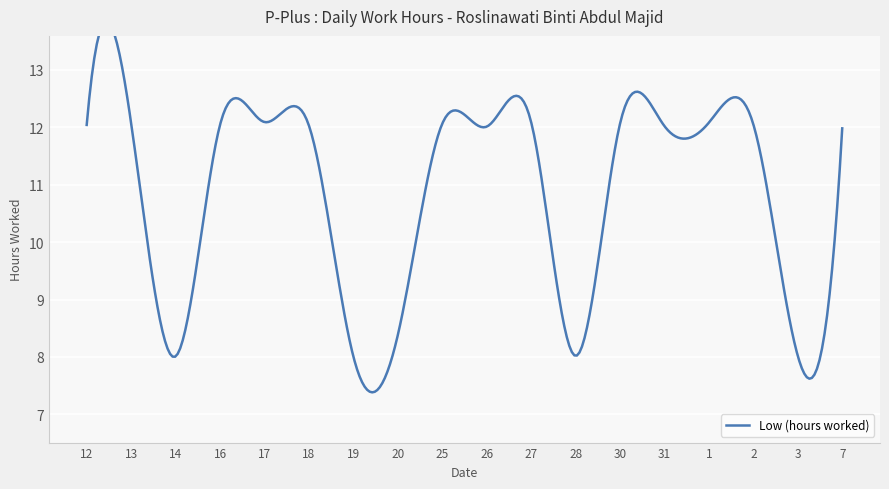

The value at 17 is 12.1. True or false?

True